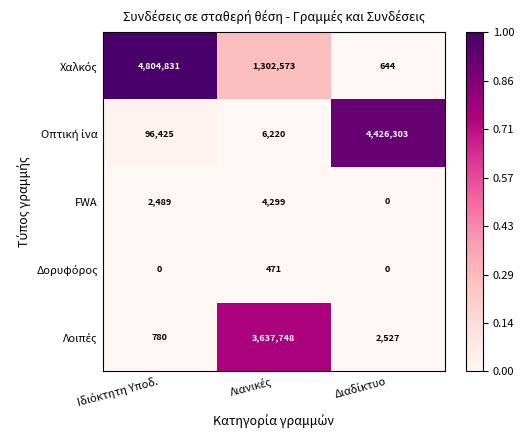

At how many categories does at least one series exceed 287945?

3